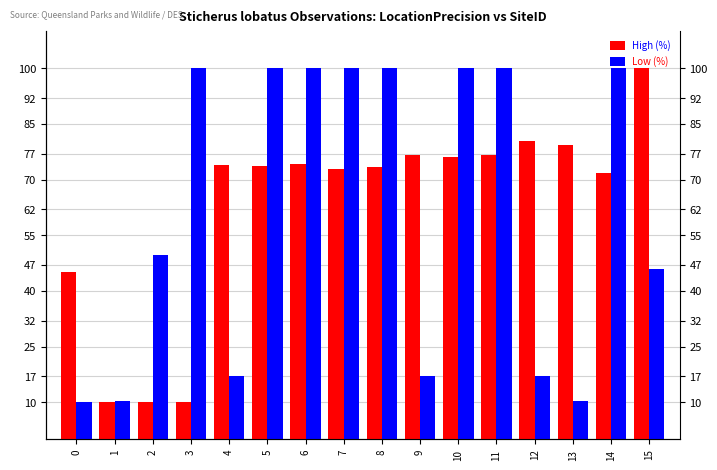

How many data points in High (%) are above 73?

10